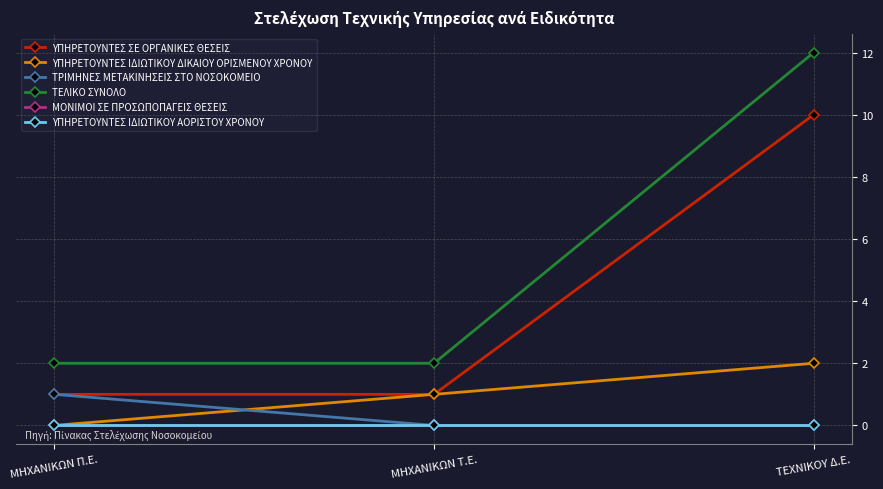

Which has a higher value, ΜΗΧΑΝΙΚΩΝ Π.Ε. or ΜΗΧΑΝΙΚΩΝ Τ.Ε.?

ΜΗΧΑΝΙΚΩΝ Π.Ε.